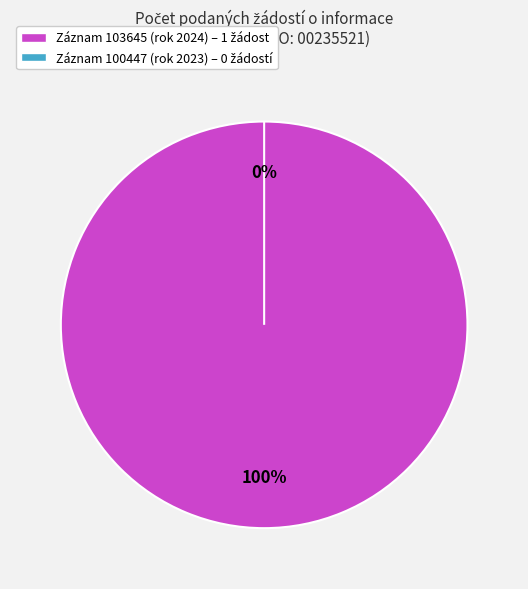

Is there any slice that represents more than half of the pie?

Yes